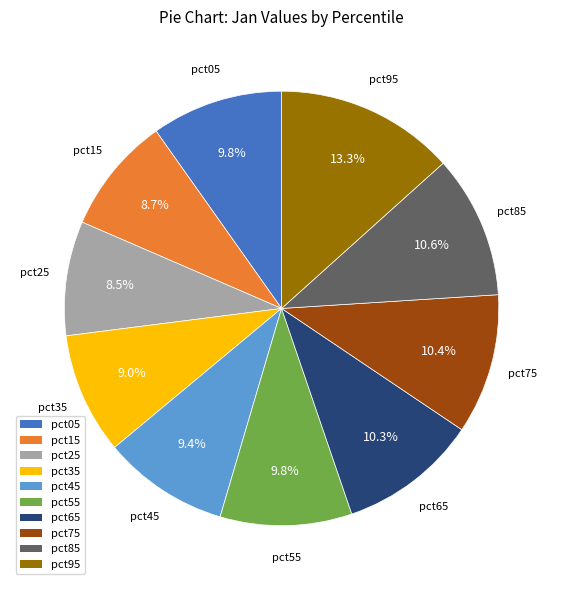

To the nearest percent, what portion does pct05 represent?

10%